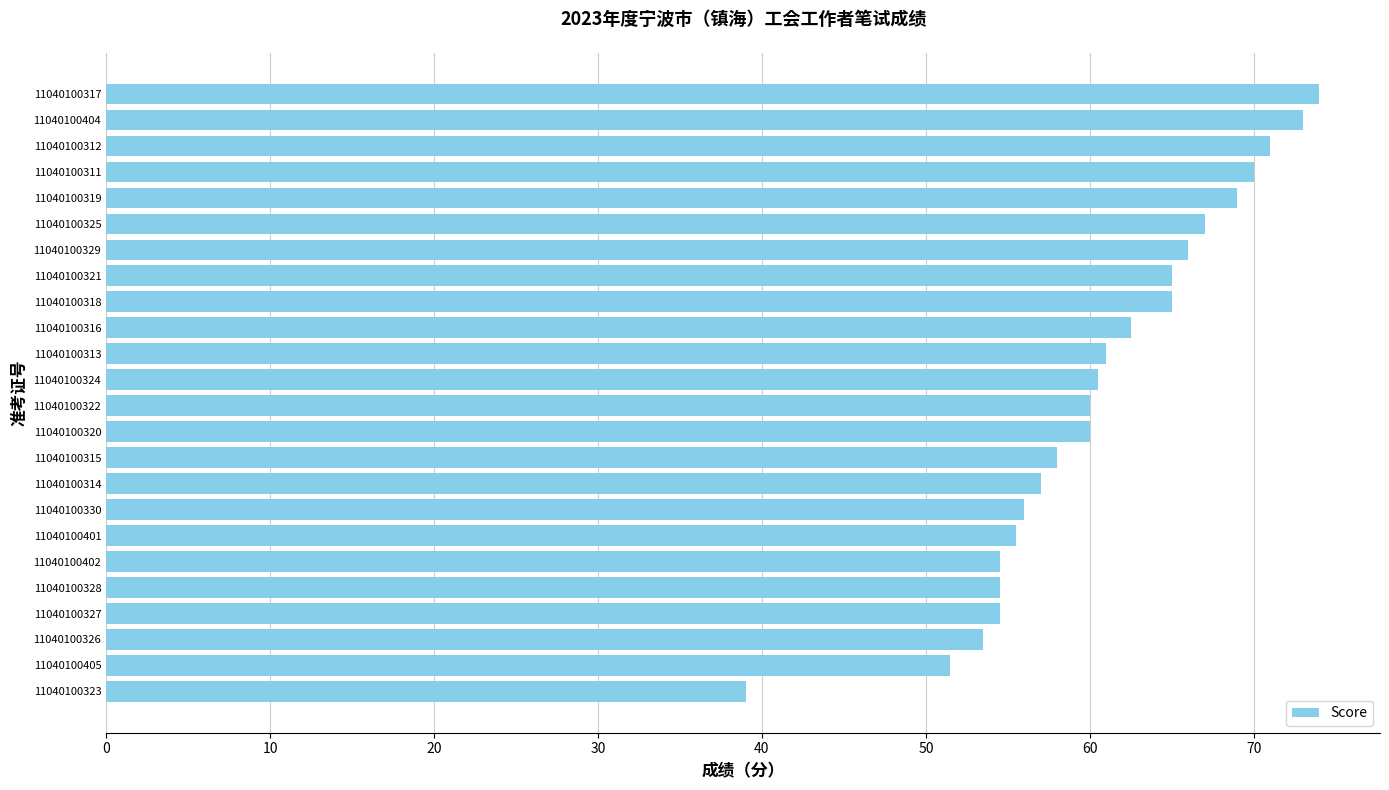

Read the value at 11040100405.

51.5